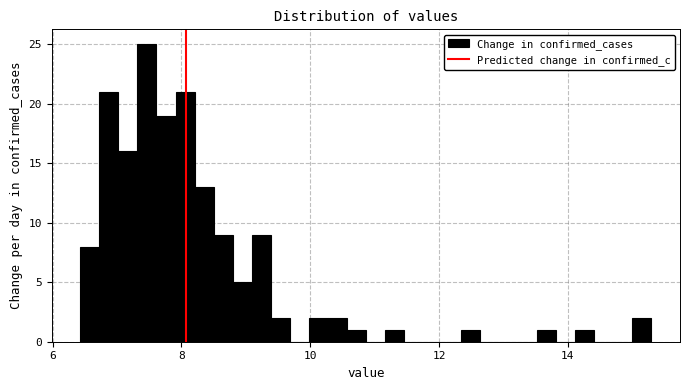

Around what value on the x-axis is the tallest bar? Give the approximate position of its centre, as read against the axis.

7.4